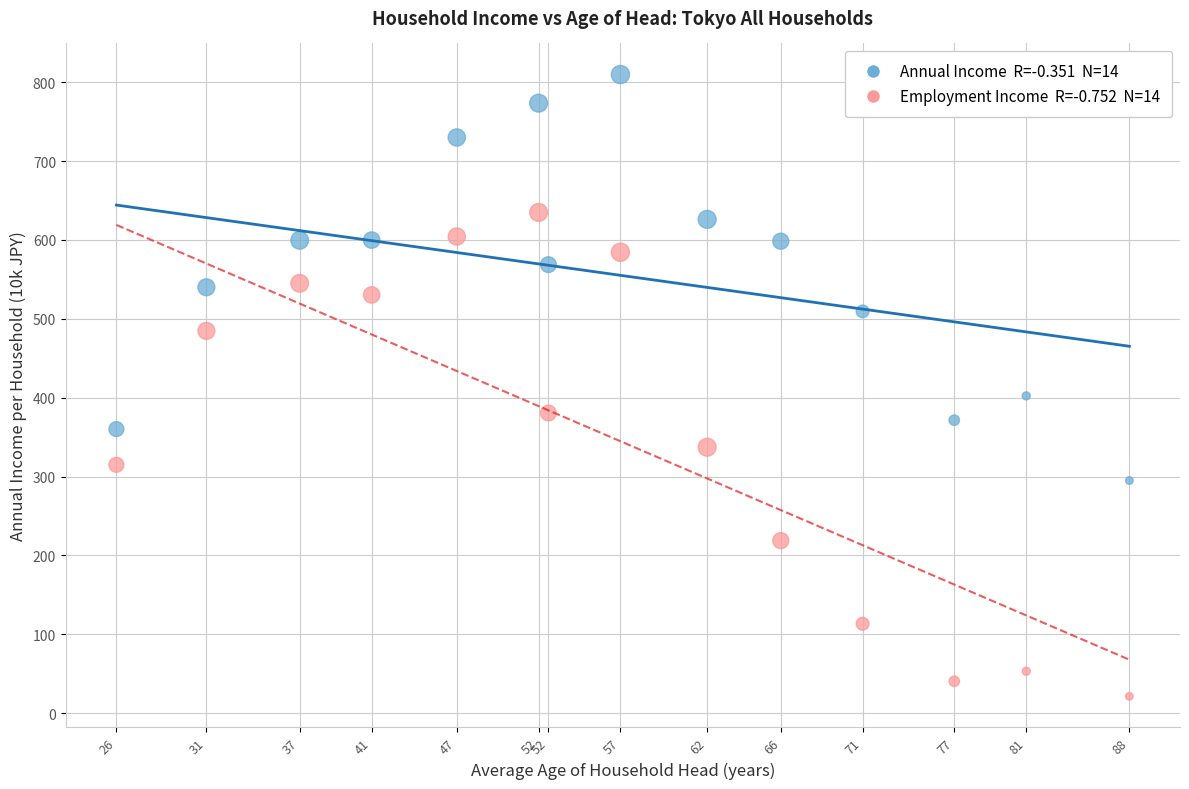

Across all series, what Y value is closest to 415?

402.3